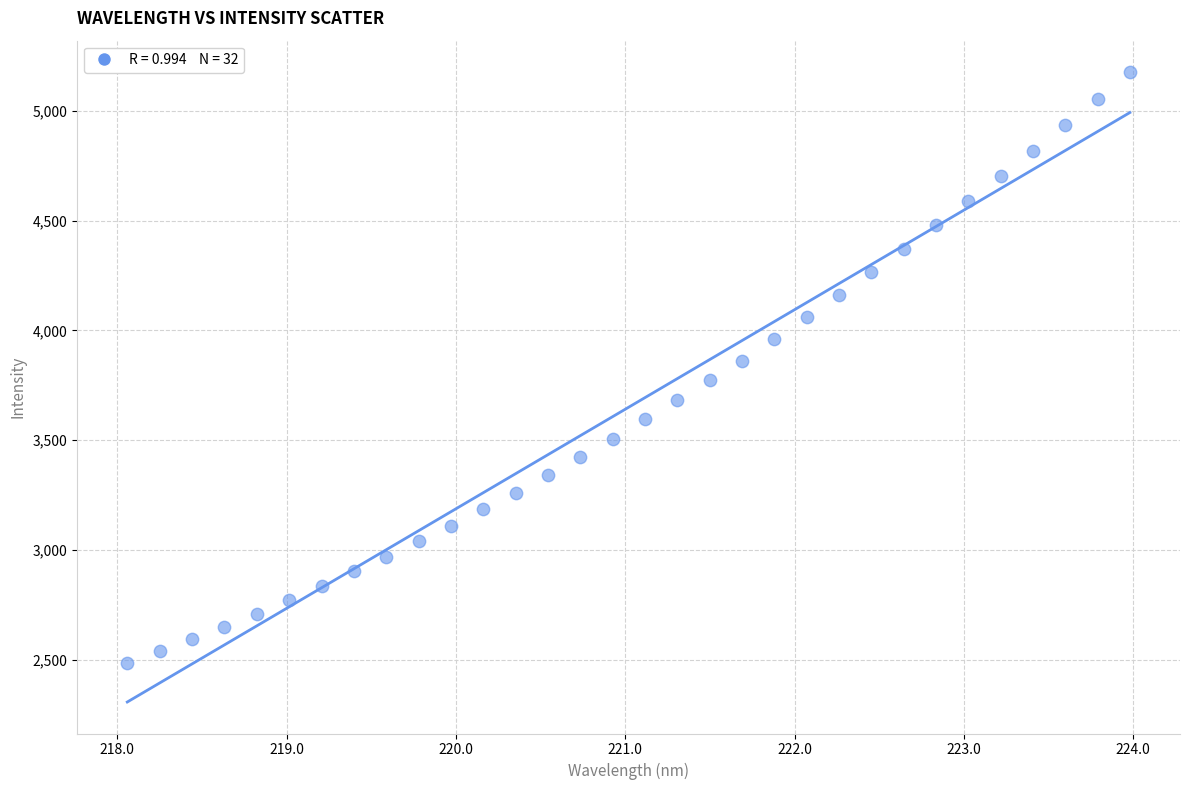

What is the range of Y values (max minus min)?

2690.2